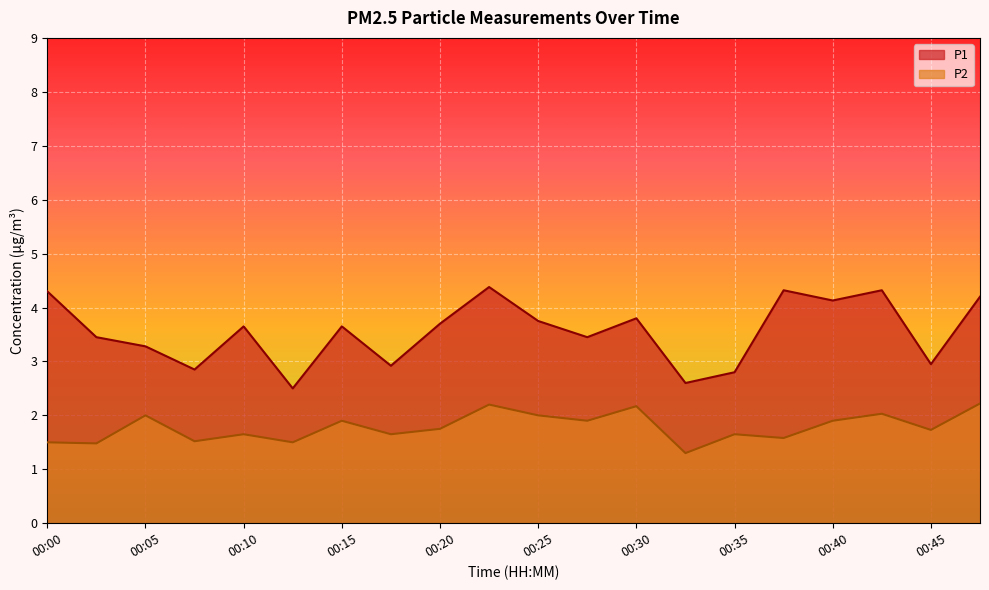

How many lines are shown in the chart?

2